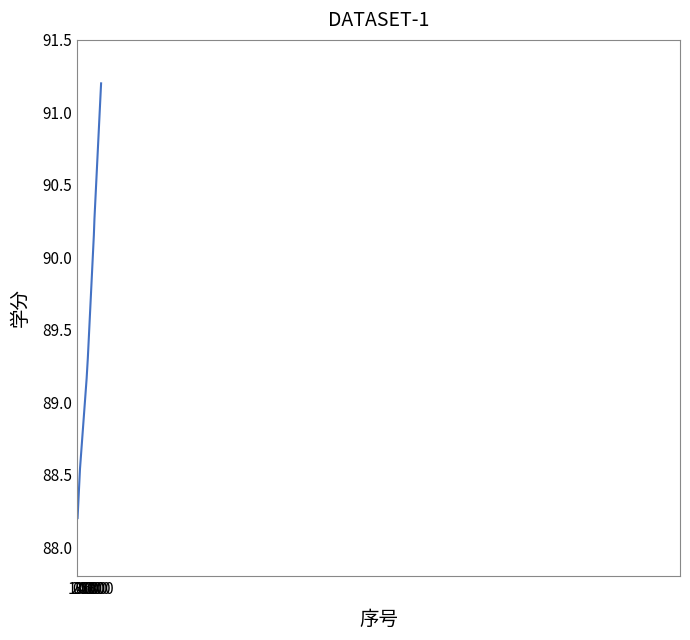

What is the difference between the maximum and second lowest values?

2.9